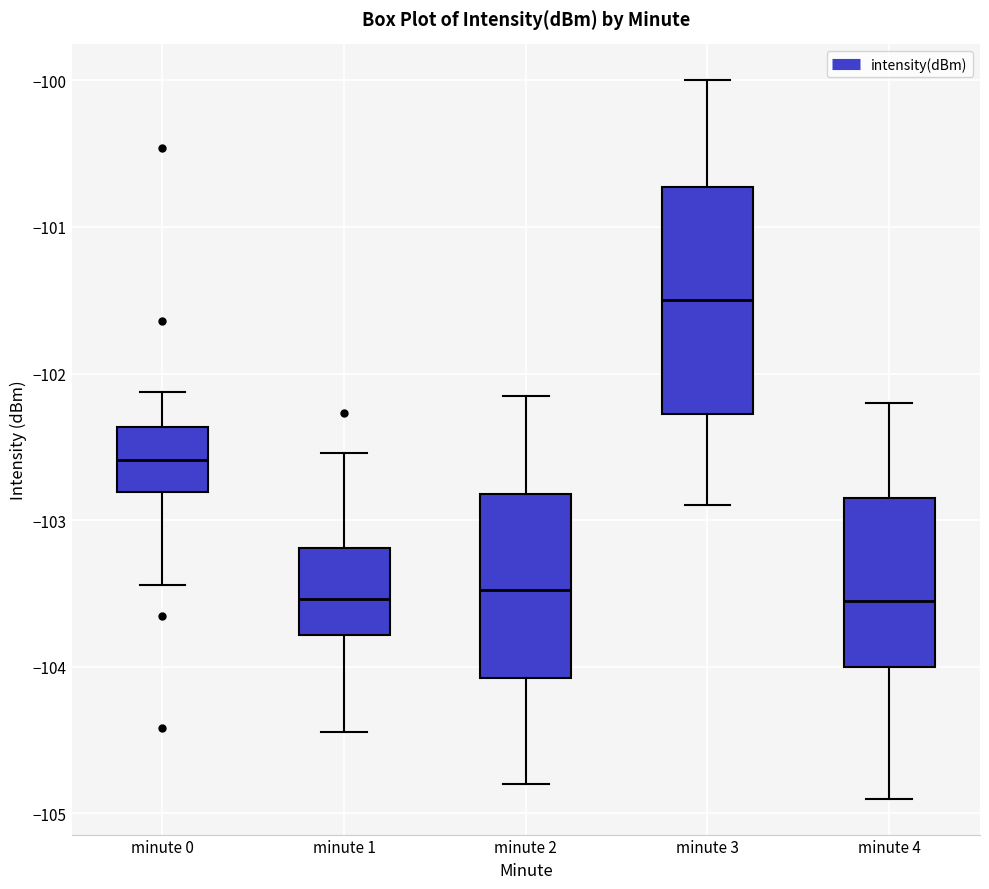

Where is the lower edge of the box for minute 0 on the y-axis? The values are not printed on the chart, so give them approximately, as read against the axis.

-102.8